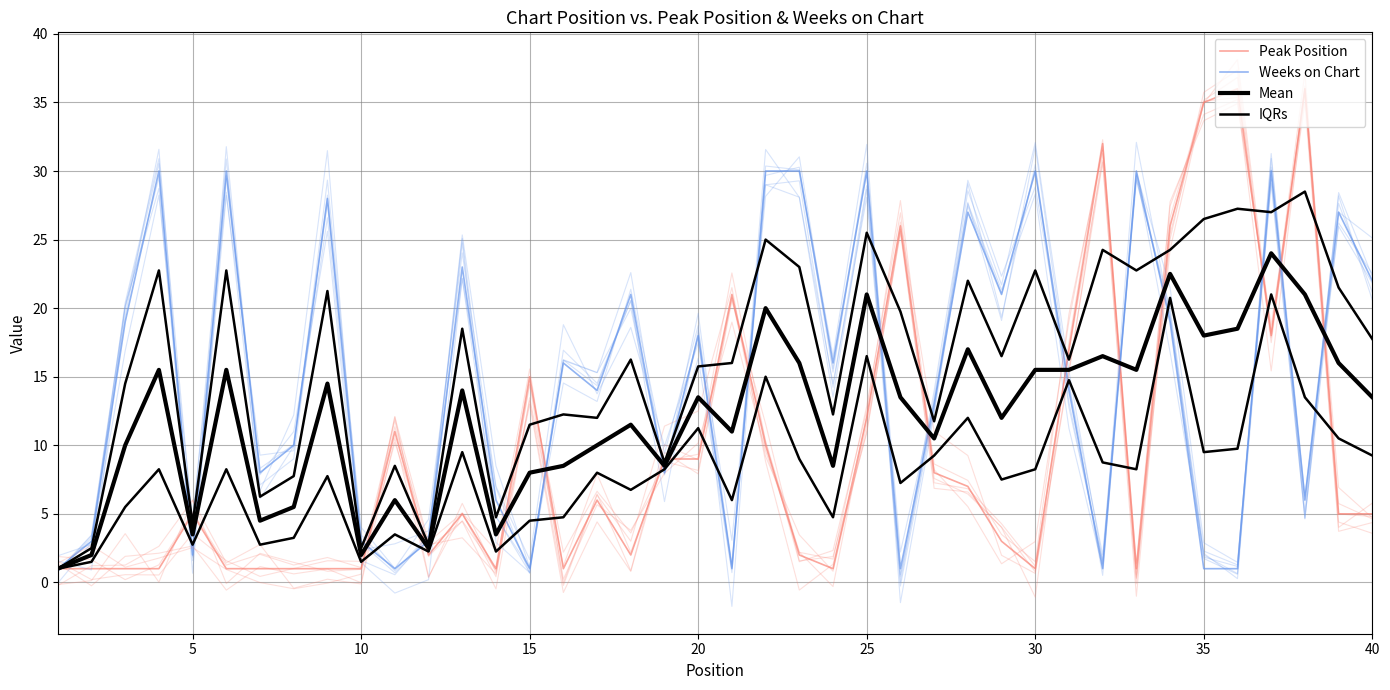

Rank the series by their average value, from highest to lowest.

Weeks on Chart, Mean, Peak Position, IQRs